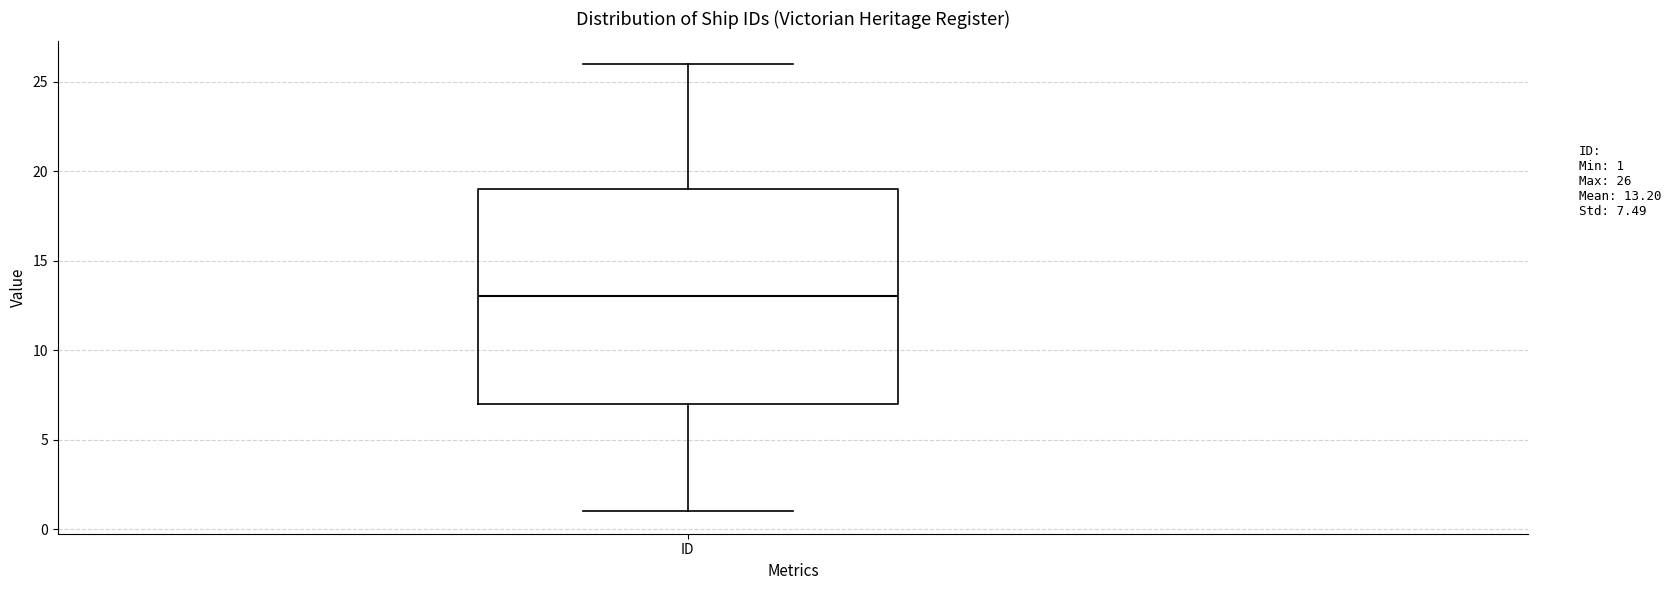

Transcribe this box plot: give where the median line is, the range the box spans, and where the two whiskers end, as read against the y-axis. The values are not printed on the chart, so give them approximately, as read against the axis.

median 13, box 7 to 19, whiskers 1 to 26